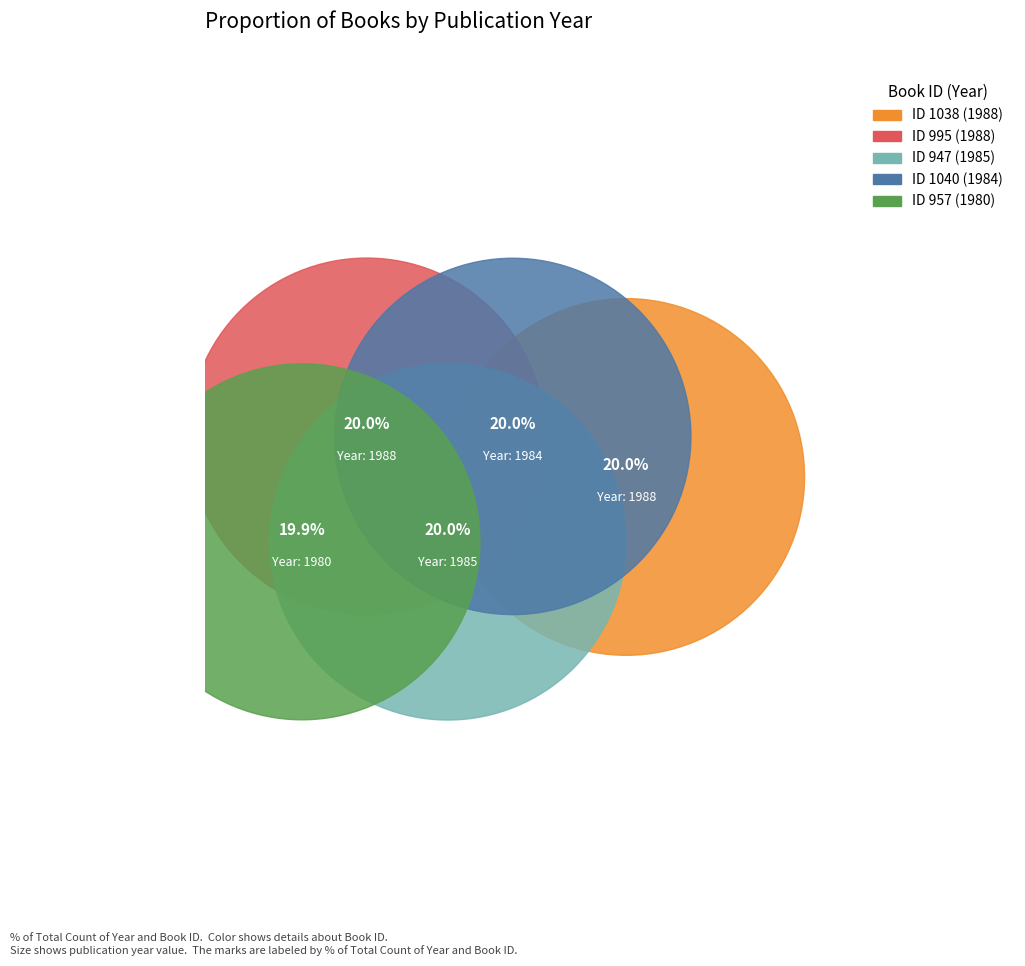

What is the change in value from 947 to 957?

-5